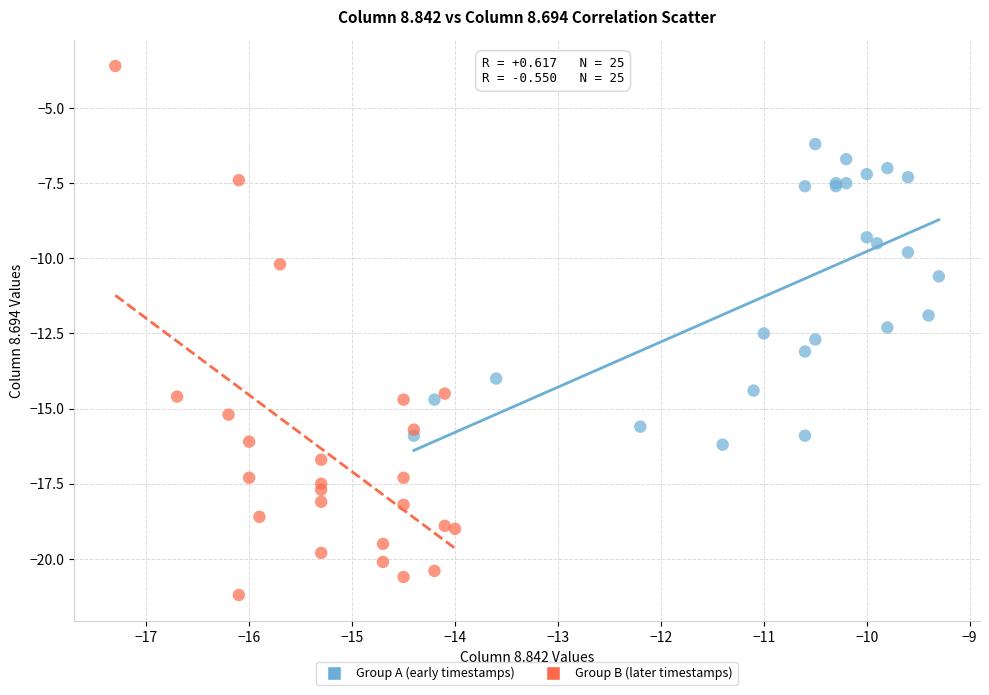

What are all the series names shown in the legend?

Group A (early timestamps), Group B (later timestamps)